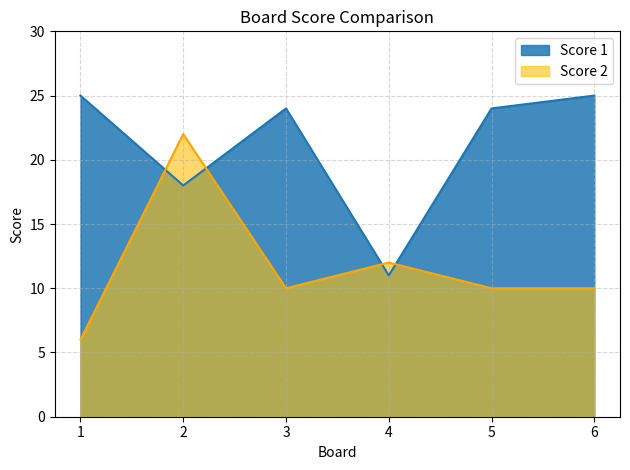

What is the minimum value for Score 1?

11